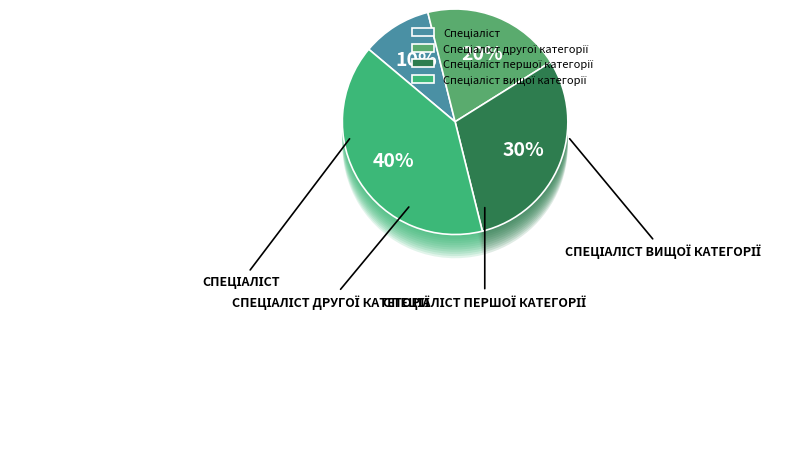

Which slice is the smallest?

Спеціаліст